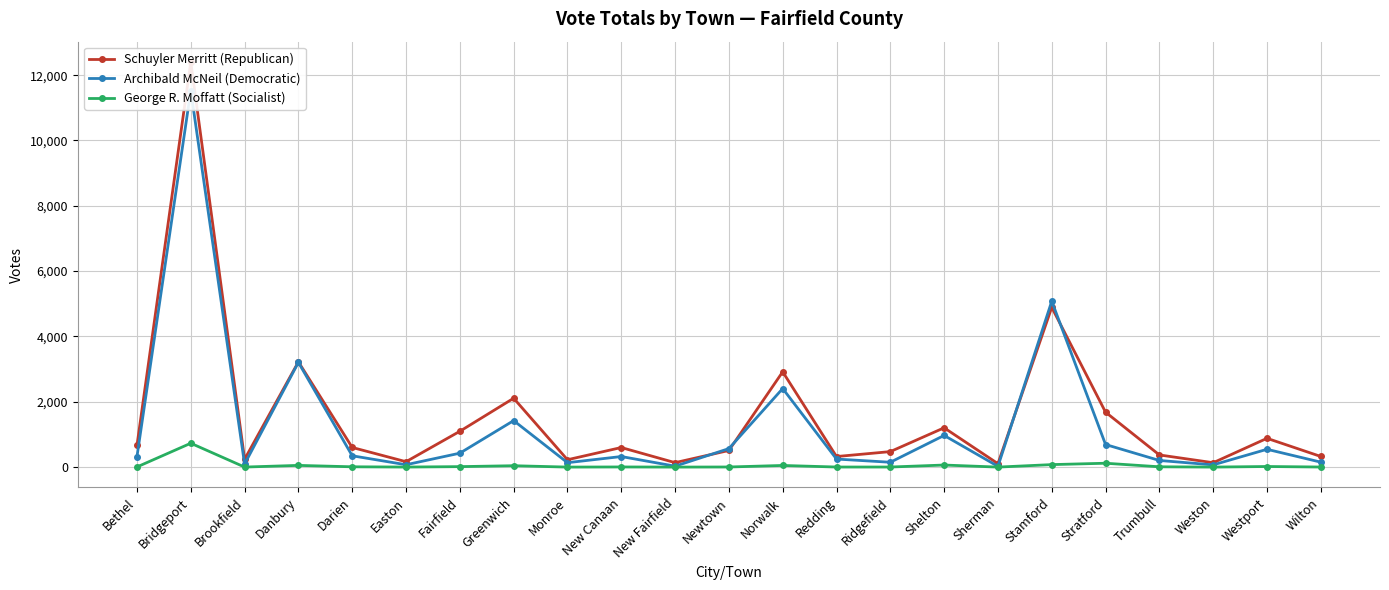

Where is the first local minimum for Schuyler Merritt (Republican)?

Brookfield